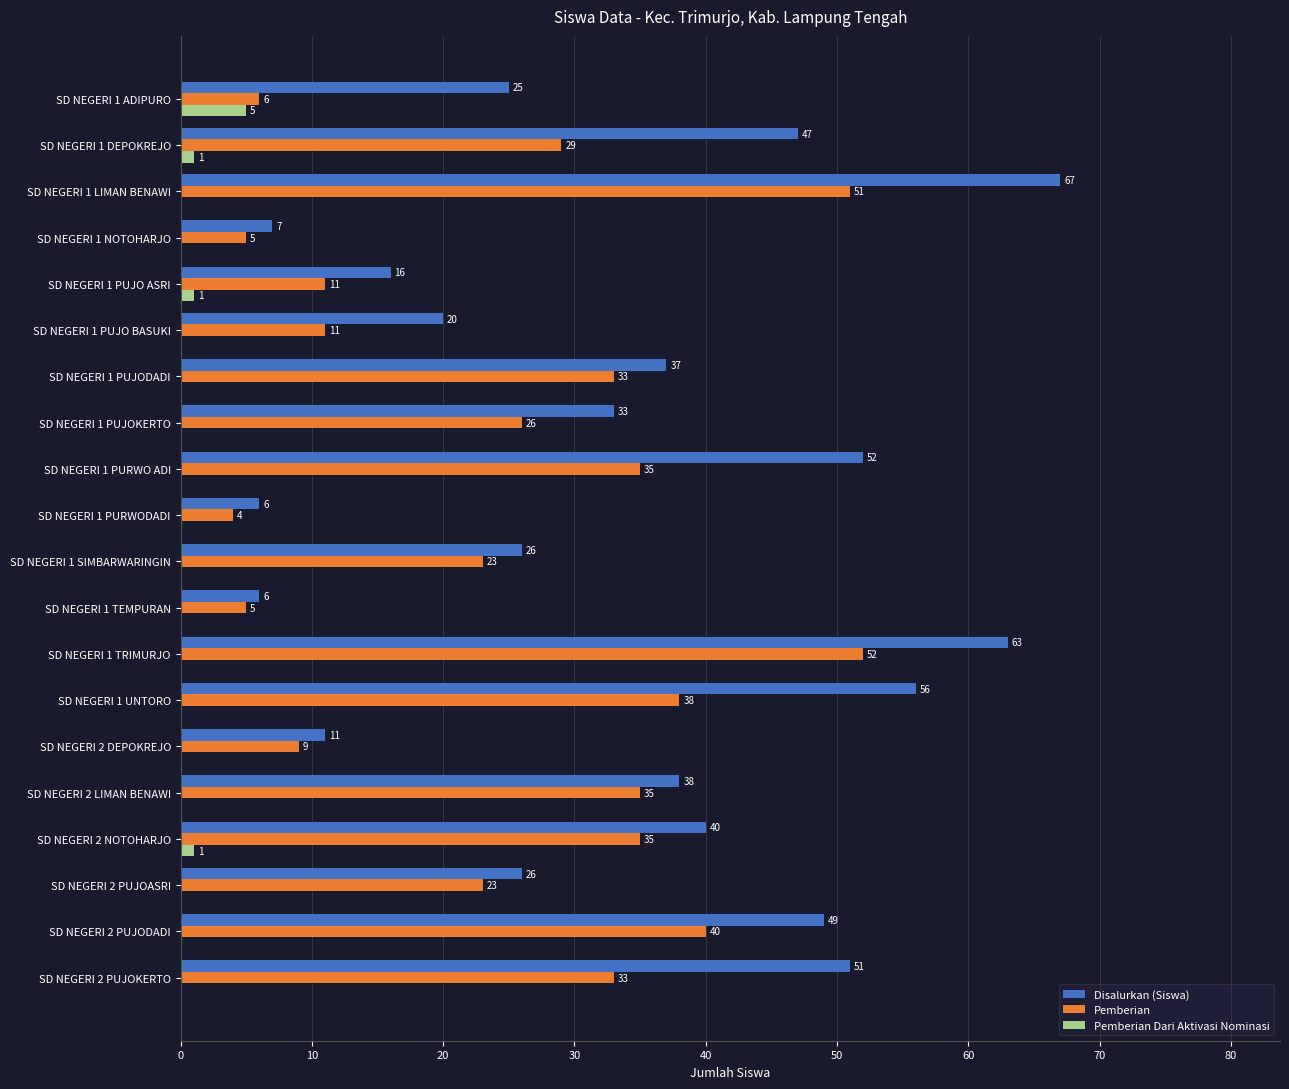

At which category is the sum across all series the highest?

SD NEGERI 1 LIMAN BENAWI